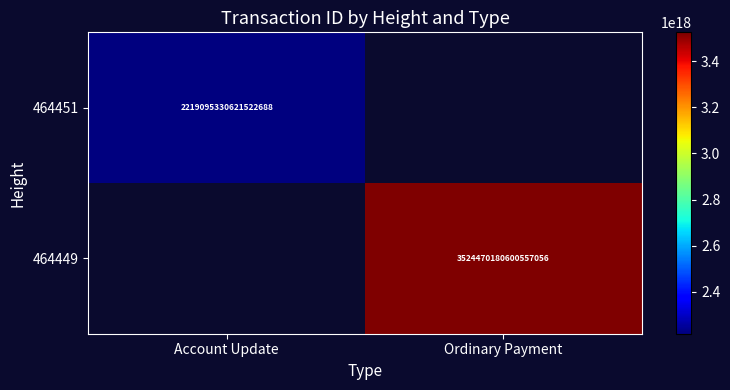

Is it true that 464451 equals 2219095330621522688 at Account Update?

True